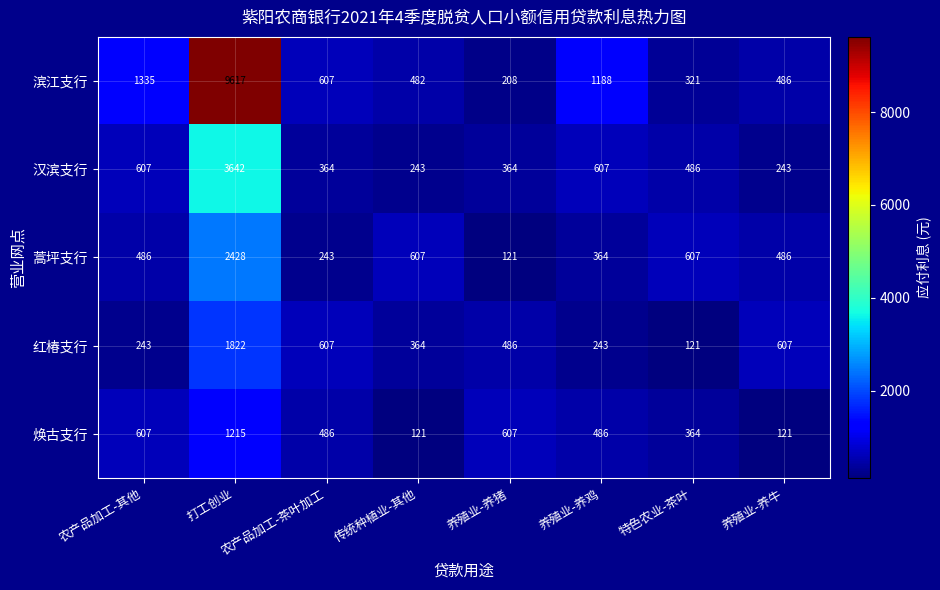

Rank the series at 养殖业-养猪 from highest to lowest value.

焕古支行, 红椿支行, 汉滨支行, 滨江支行, 蒿坪支行